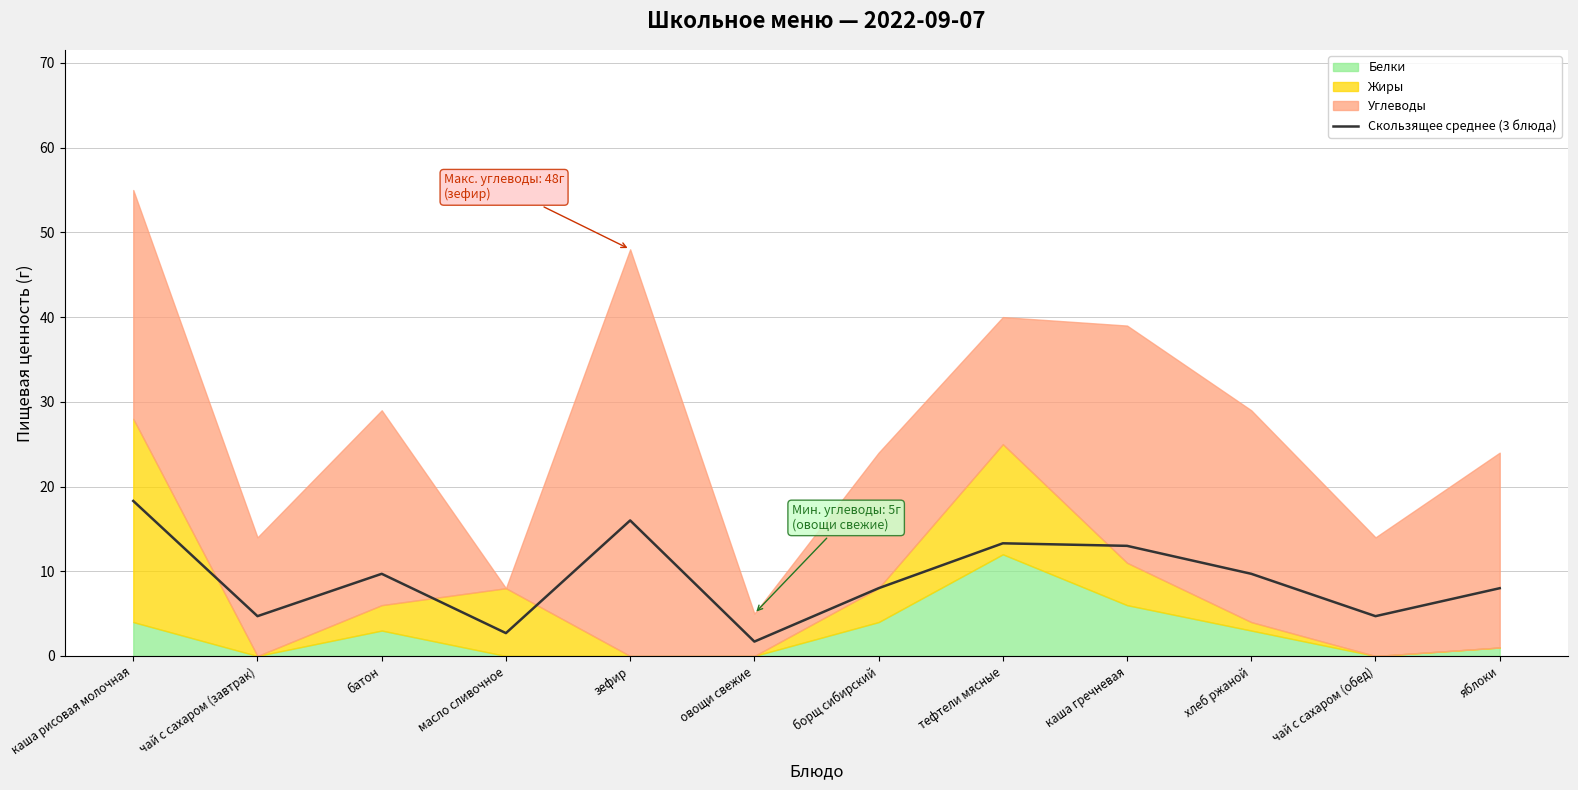

Read the value at чай с сахаром (обед).

4.7